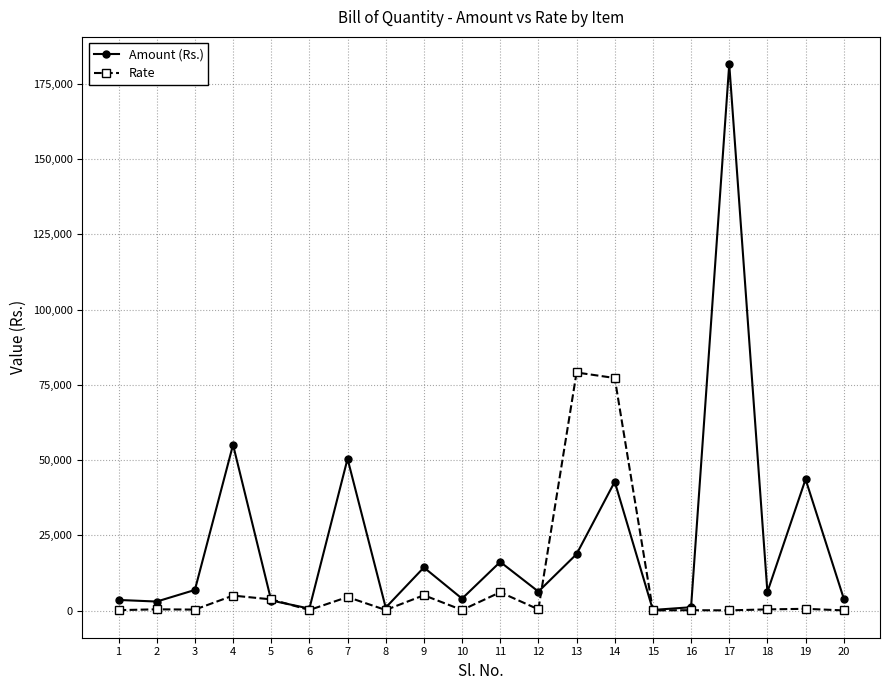

Is the value of Rate at 1 greater than the value of Amount (Rs.) at 17?

No